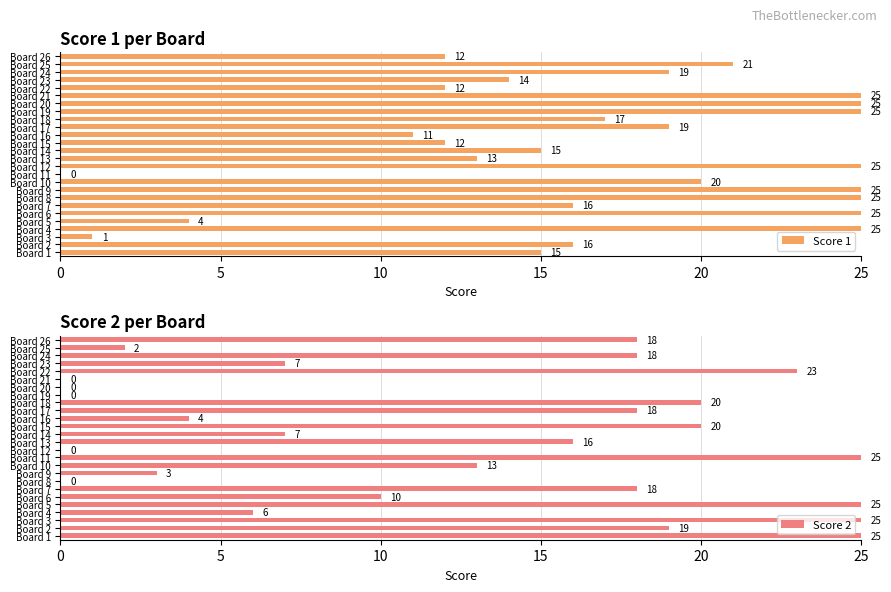

Rank the series by their maximum value, from lowest to highest.

Score 1, Score 2